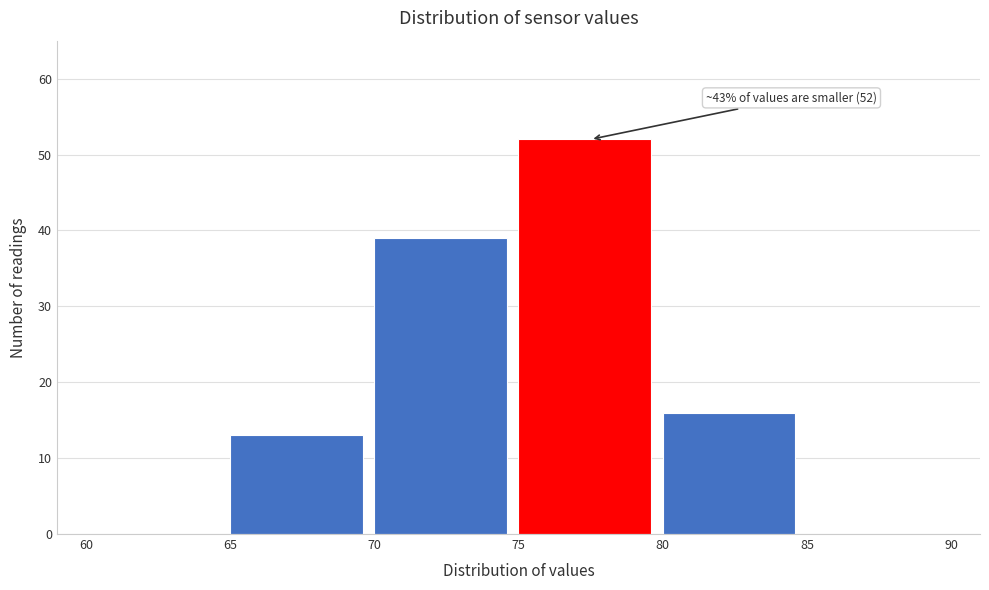

Which range on the x-axis has the tallest bar?

75 to 80